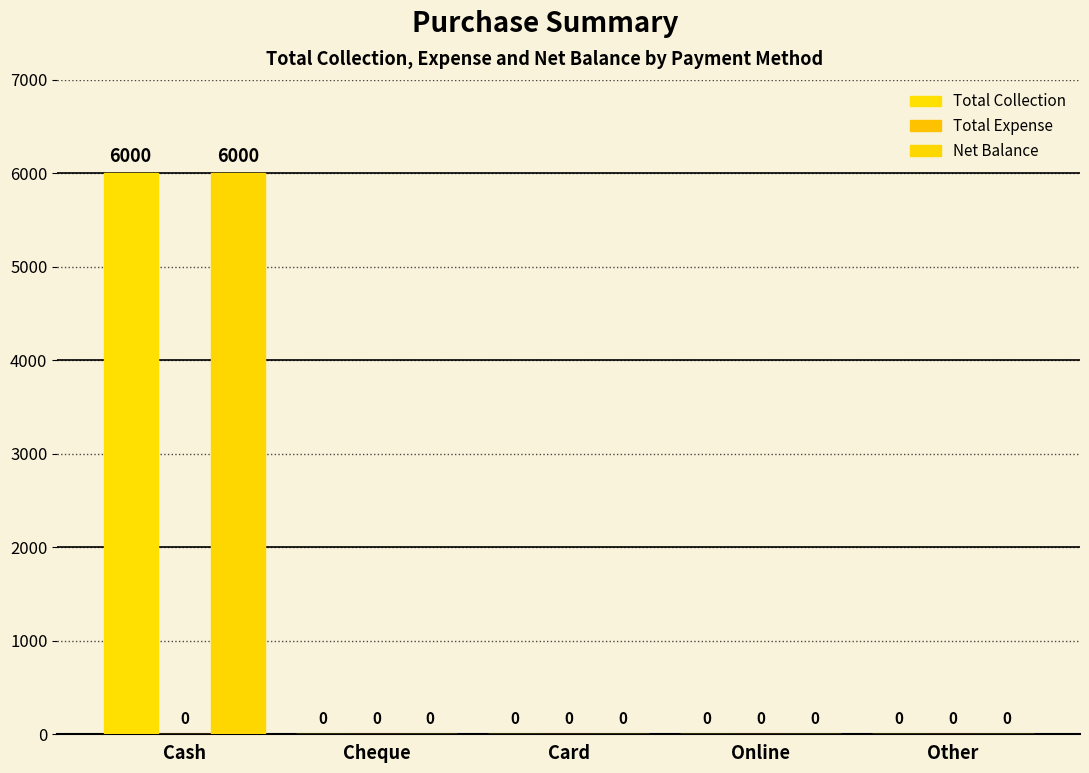

Which series changed the most between Cash and Online?

Total Collection